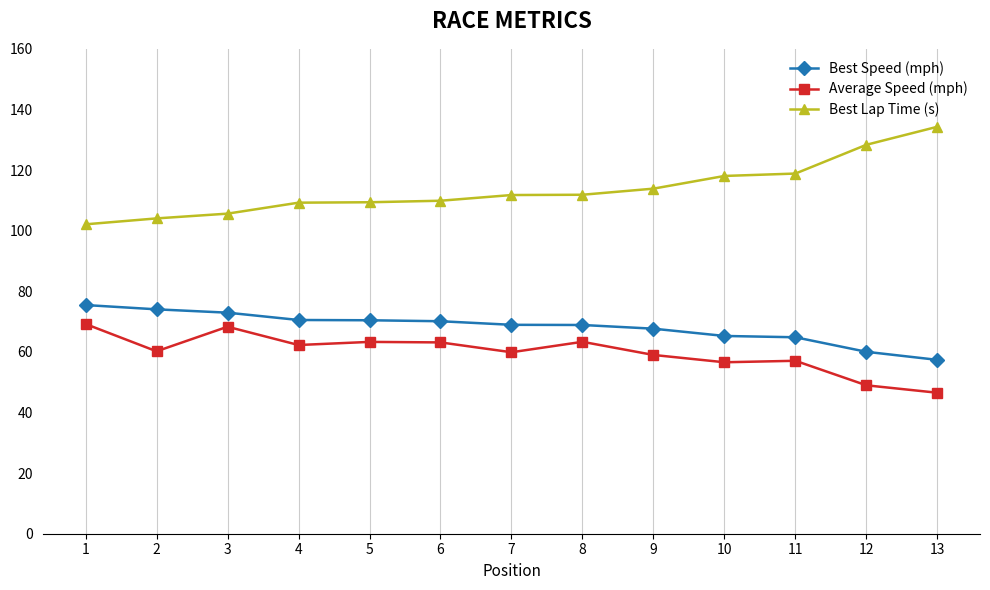

What is the difference between the Best Lap Time (s) values at 9 and 13?

20.4